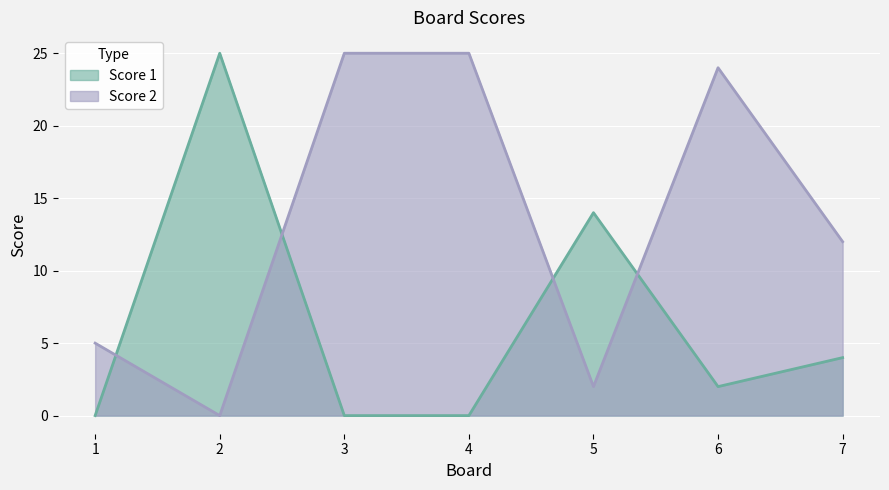

How many lines are shown in the chart?

2